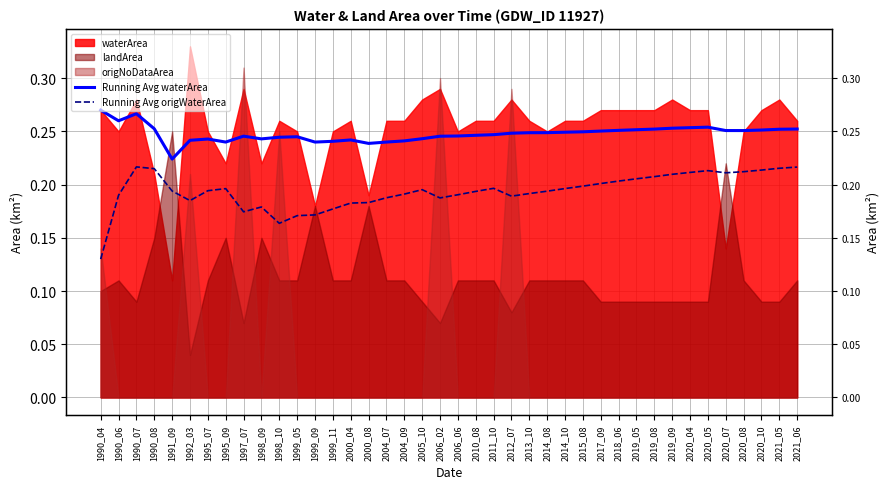

Is it true that Running Avg origWaterArea equals 0.1 at 2021_06?

False